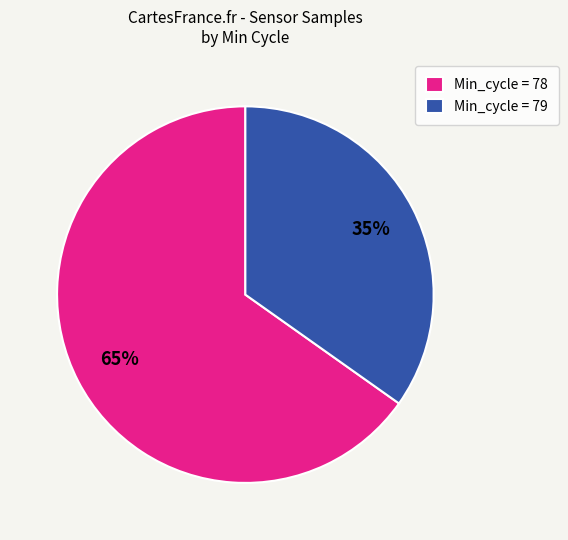

Count the number of slices in the pie.

2